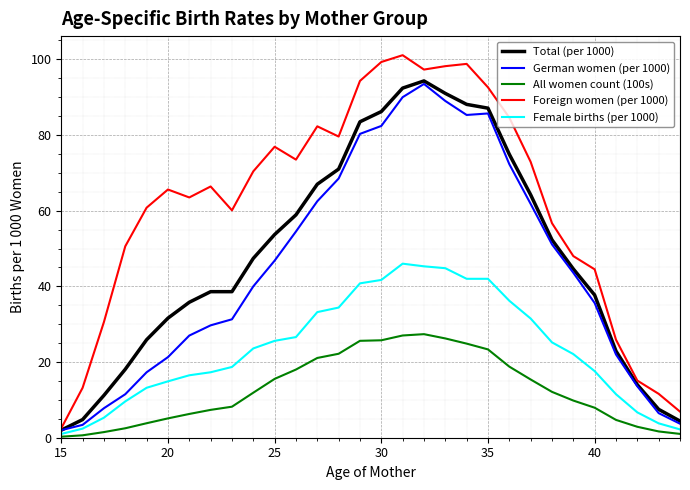

True or false: Total (per 1000) and Female births (per 1000) intersect in this chart.

False